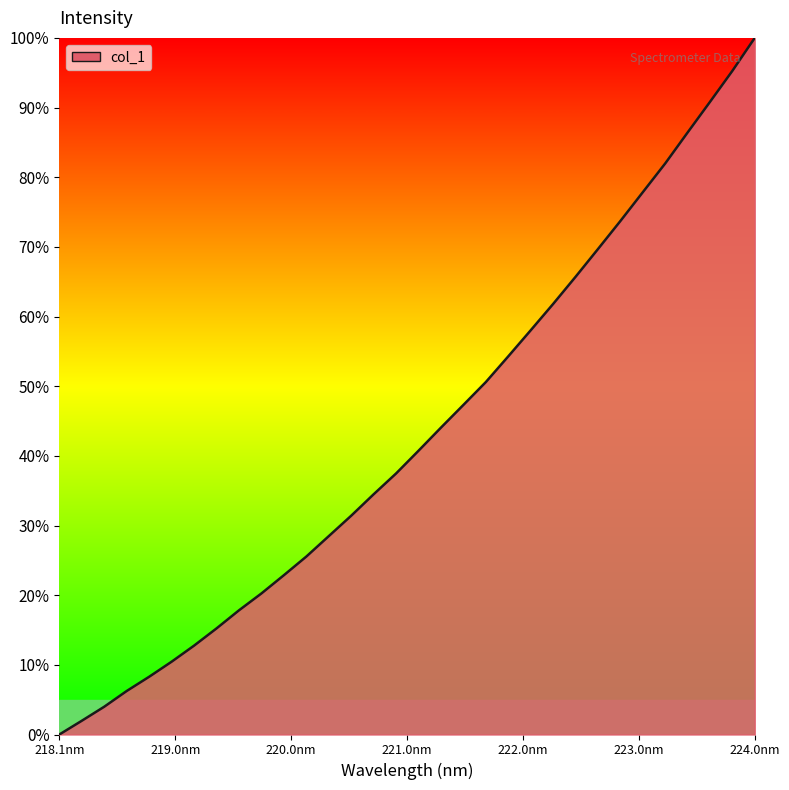

True or false: the data has more than 1 interior local peaks.

False